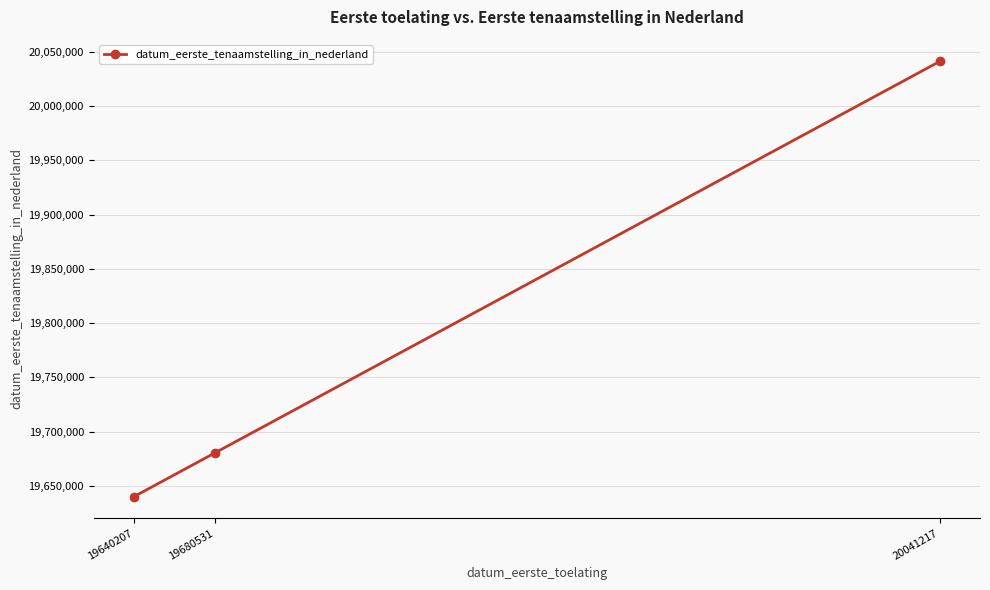

How many lines are shown in the chart?

1